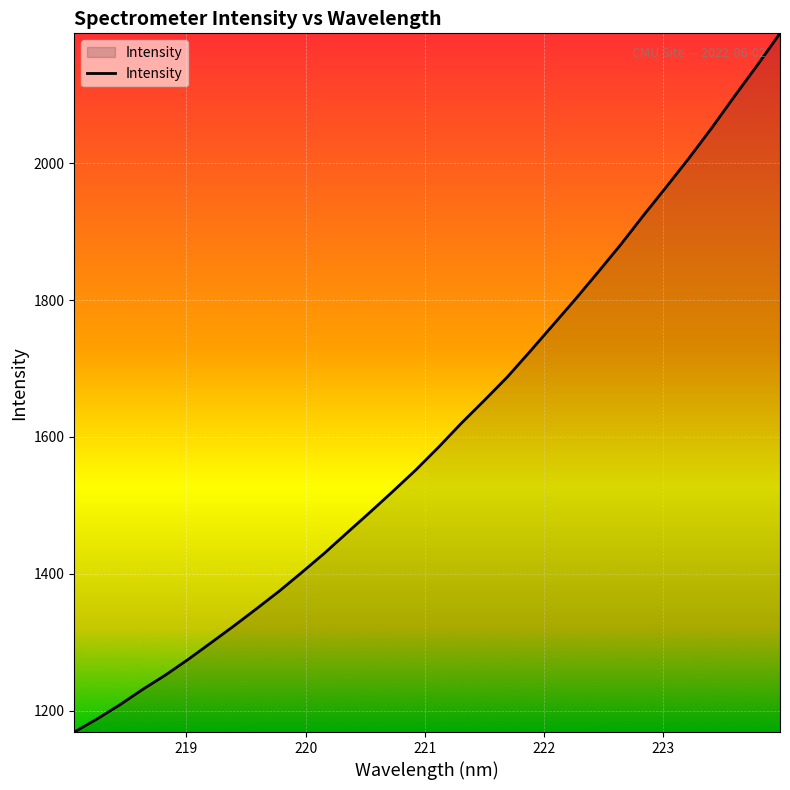

Does the chart have visible grid lines?

Yes